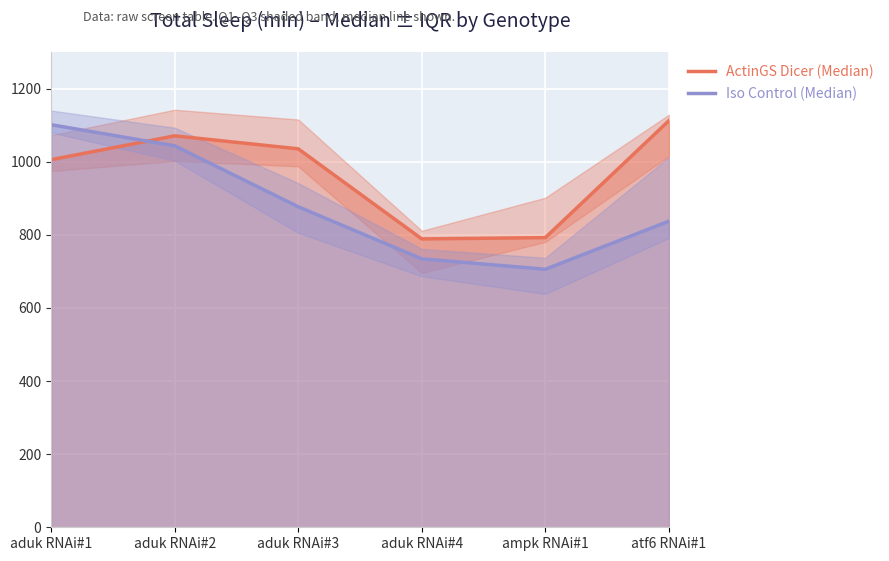

Is the value of Iso Control (Median) at atf6 RNAi#1 greater than the value of ActinGS Dicer (Median) at aduk RNAi#1?

No